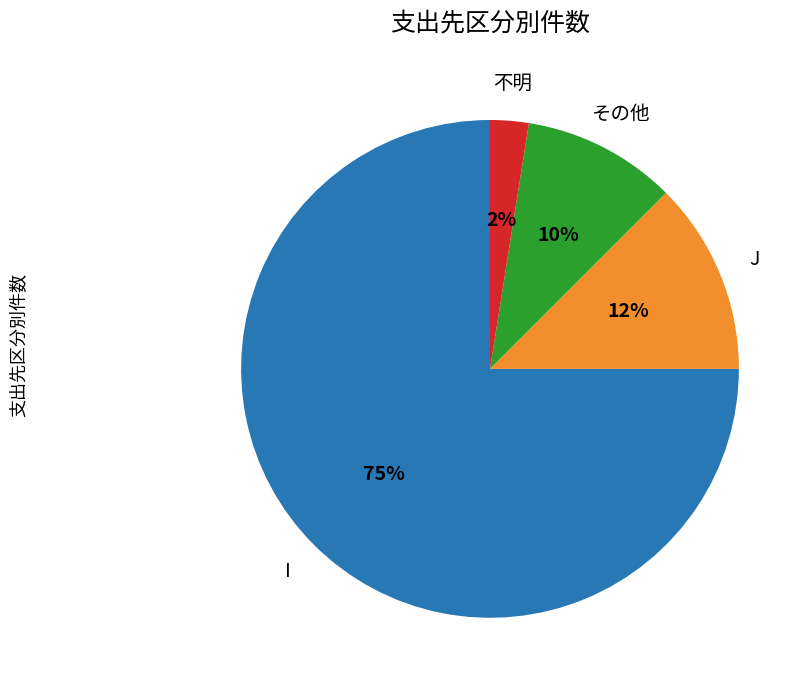

To the nearest percent, what is the average slice percentage?

25%